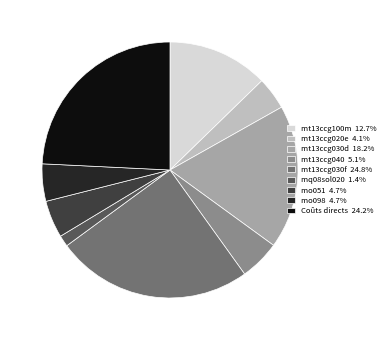

Which has a higher value, mq08sol020 or mt13ccg100m?

mt13ccg100m